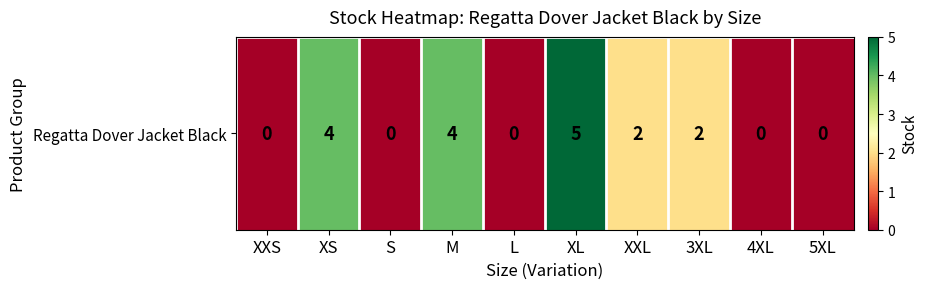

Reading right to left, what are all the values shown in this chart?

5XL=0	4XL=0	3XL=2	XXL=2	XL=5	L=0	M=4	S=0	XS=4	XXS=0